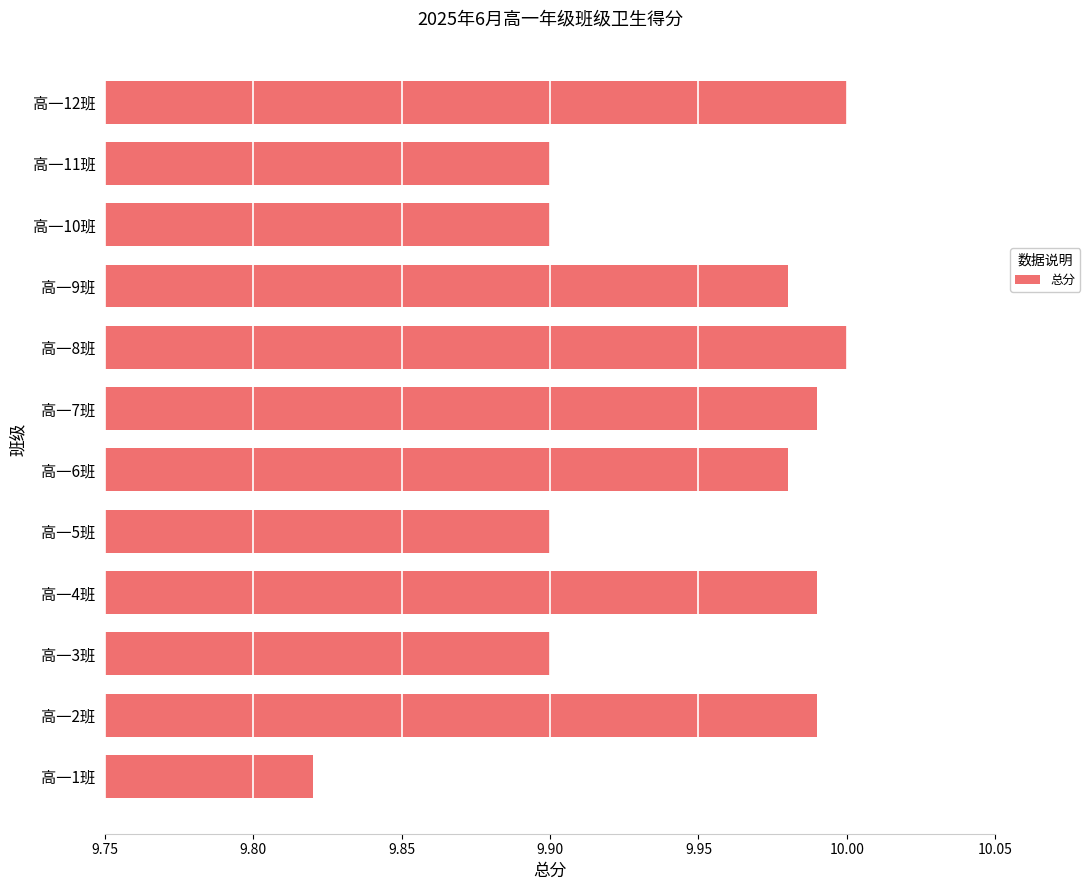

What is the sum of all values?

119.4